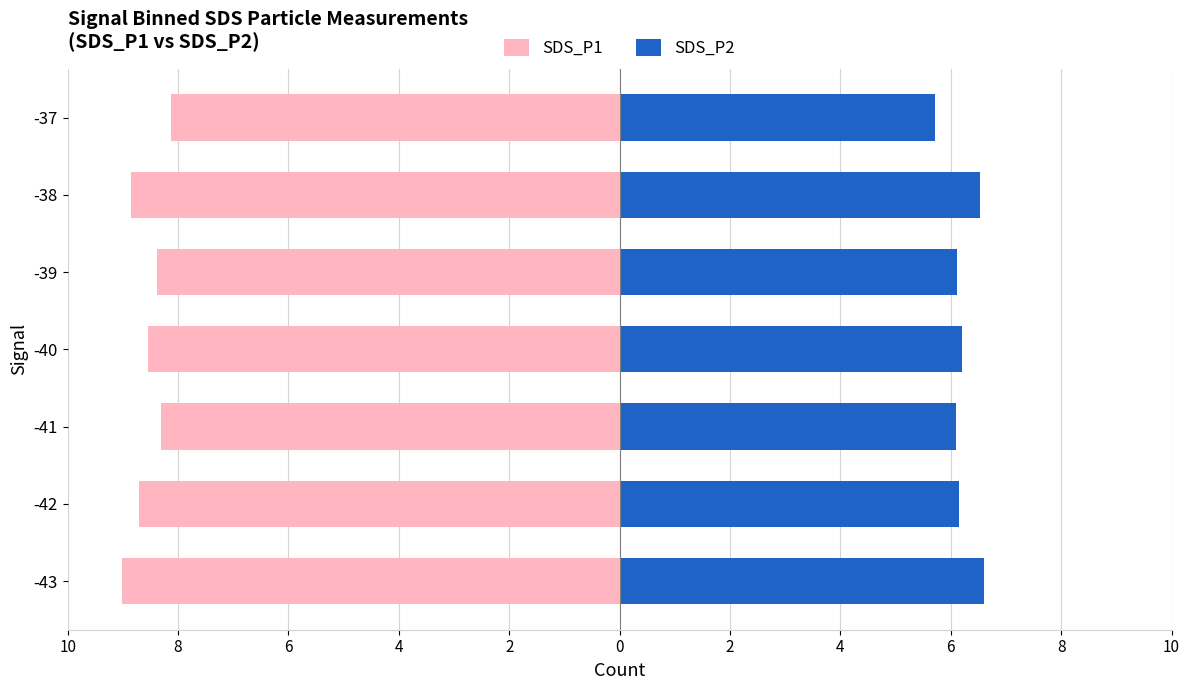

What is the value of the SDS_P1 bar at the 3rd from the left?

-8.3